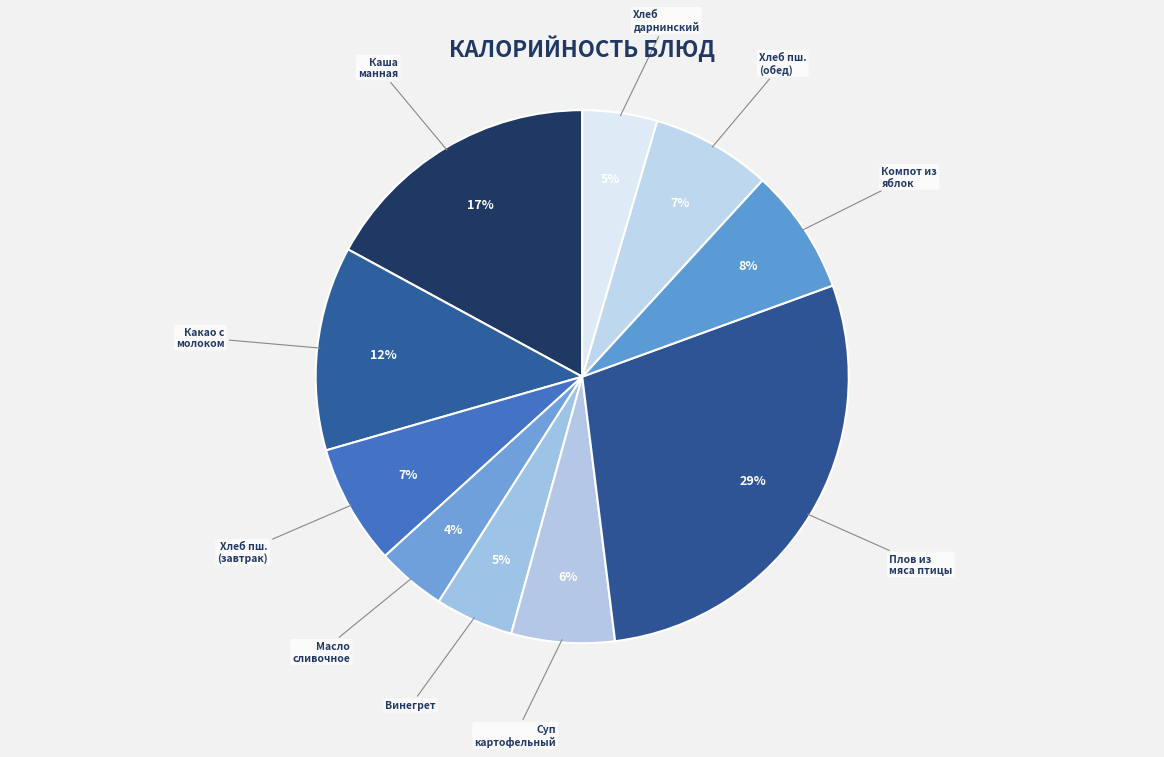

Count the number of slices in the pie.

10